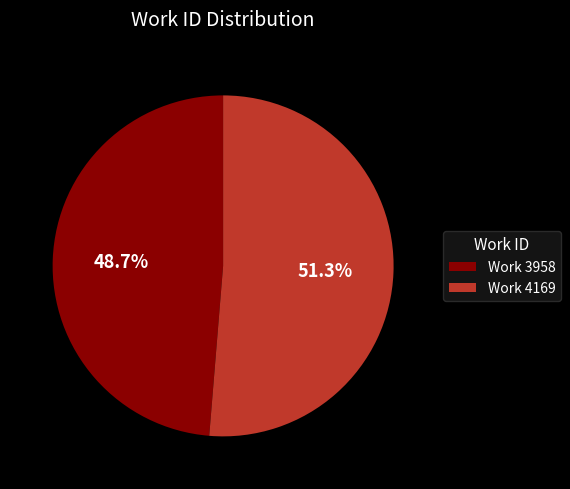

What portion of the pie excludes Work 3958?

51.3%